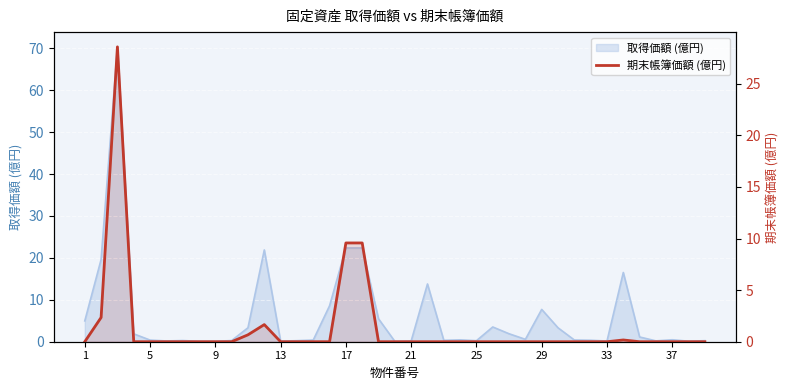

The chart shows a value of 0.2 at 33. True or false?

True